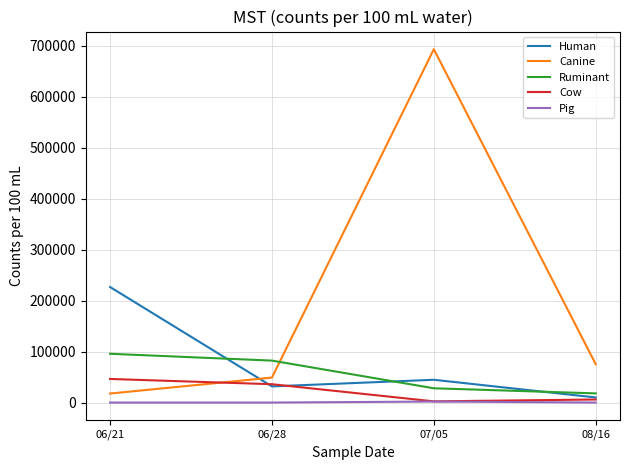

What is the greatest value displayed?

693300